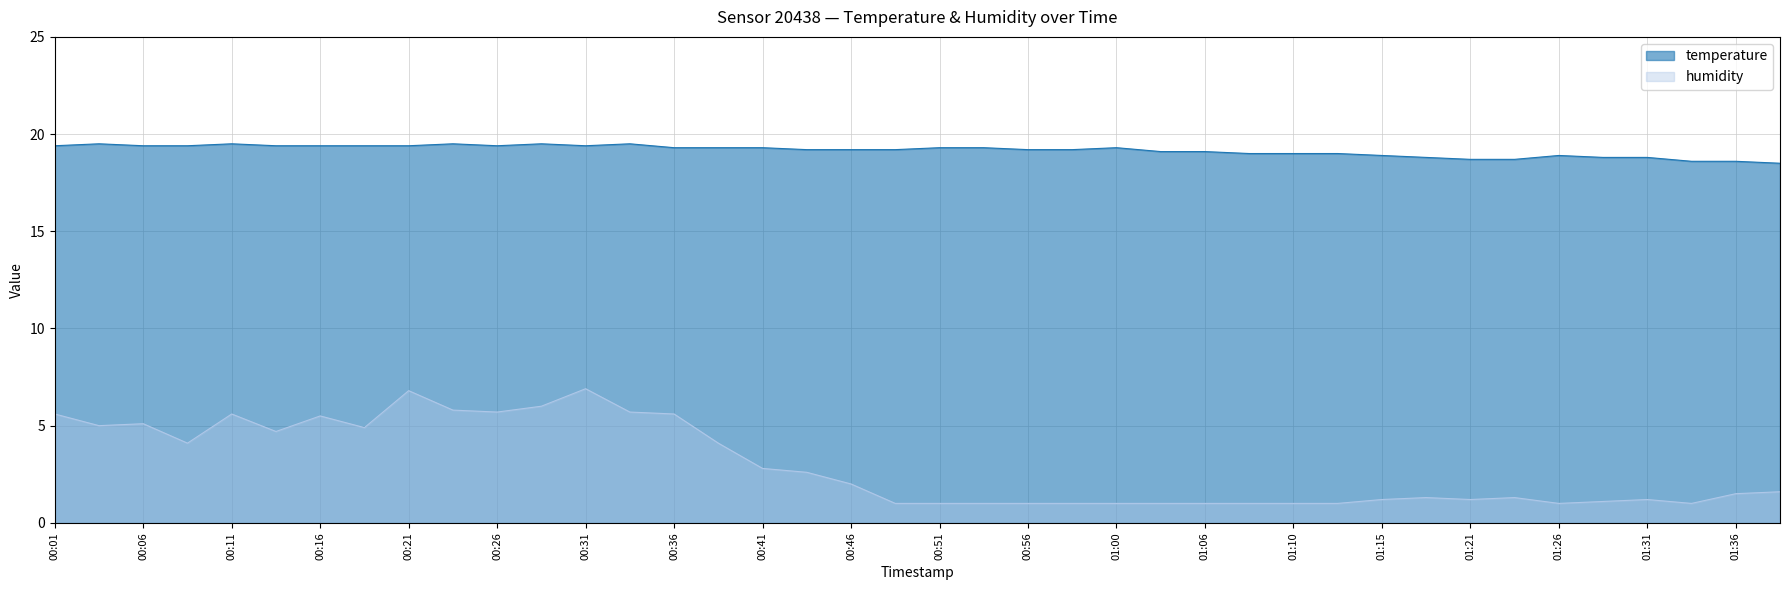

Reading left to right, list all the values displayed in this chart.

temperature: 00:01=19.4	00:04=19.5	00:06=19.4	00:09=19.4	00:11=19.5	00:14=19.4	00:16=19.4	00:19=19.4	00:21=19.4	00:24=19.5	00:26=19.4	00:29=19.5	00:31=19.4	00:33=19.5	00:36=19.3	00:38=19.3	00:41=19.3	00:43=19.2	00:46=19.2	00:48=19.2	00:51=19.3	00:53=19.3	00:56=19.2	00:58=19.2	01:00=19.3	01:03=19.1	01:06=19.1	01:08=19.0	01:10=19.0	01:13=19.0	01:15=18.9	01:18=18.8	01:21=18.7	01:23=18.7	01:26=18.9	01:29=18.8	01:31=18.8	01:34=18.6	01:36=18.6	01:39=18.5
humidity: 00:01=5.6	00:04=5.0	00:06=5.1	00:09=4.1	00:11=5.6	00:14=4.7	00:16=5.5	00:19=4.9	00:21=6.8	00:24=5.8	00:26=5.7	00:29=6.0	00:31=6.9	00:33=5.7	00:36=5.6	00:38=4.1	00:41=2.8	00:43=2.6	00:46=2.0	00:48=1.0	00:51=1.0	00:53=1.0	00:56=1.0	00:58=1.0	01:00=1.0	01:03=1.0	01:06=1.0	01:08=1.0	01:10=1.0	01:13=1.0	01:15=1.2	01:18=1.3	01:21=1.2	01:23=1.3	01:26=1.0	01:29=1.1	01:31=1.2	01:34=1.0	01:36=1.5	01:39=1.6